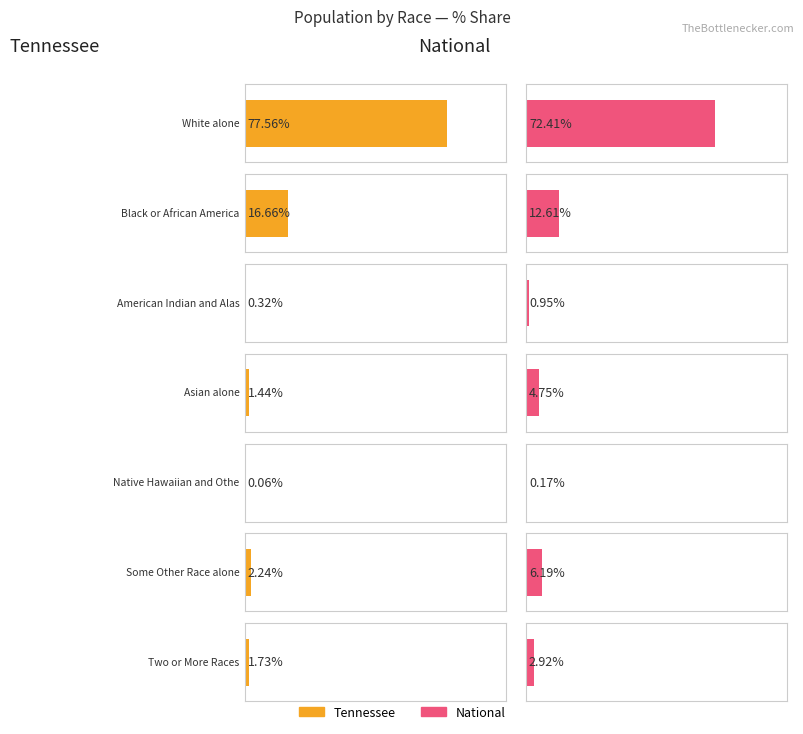

How many values in the National series are below 14674252?

3